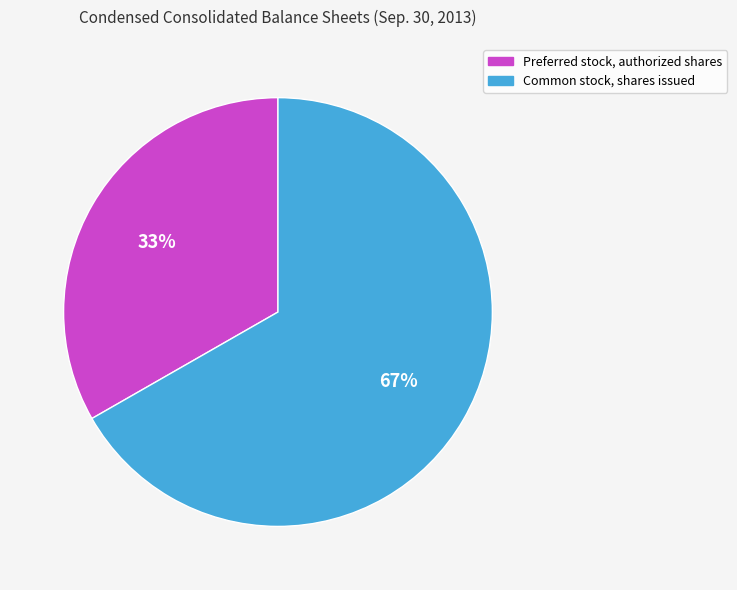

Is it true that Common stock, shares issued is 67% of the pie?

True